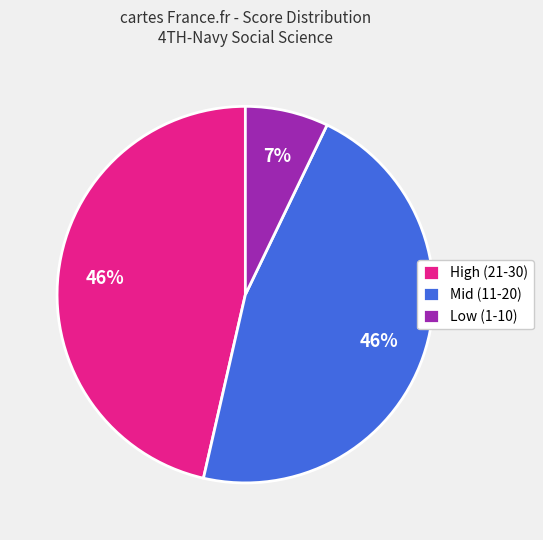

What is the ratio of the value at High (21-30) to the value at Mid (11-20)?

1.0